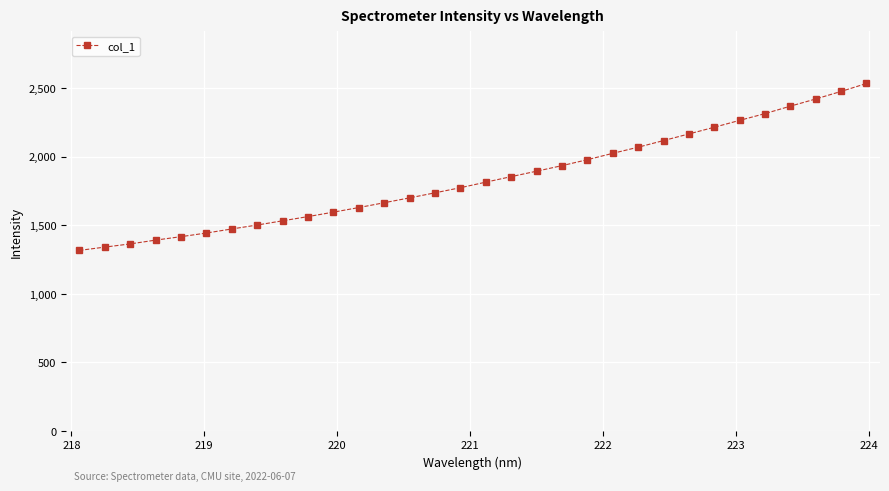

What is the maximum value shown in the chart?

2532.7